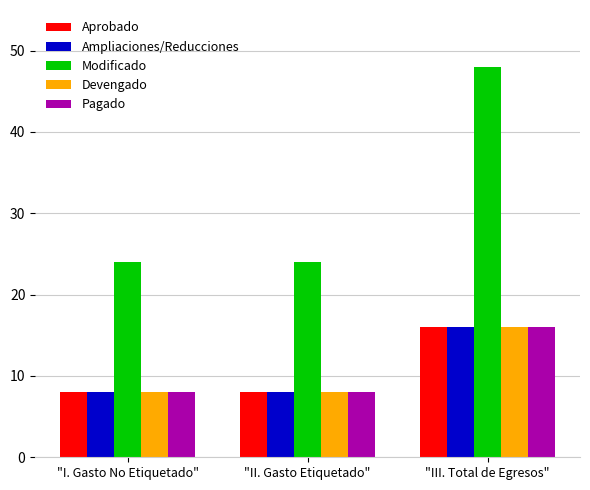

What is the label of the 1st bar from the left?

"I. Gasto No Etiquetado"